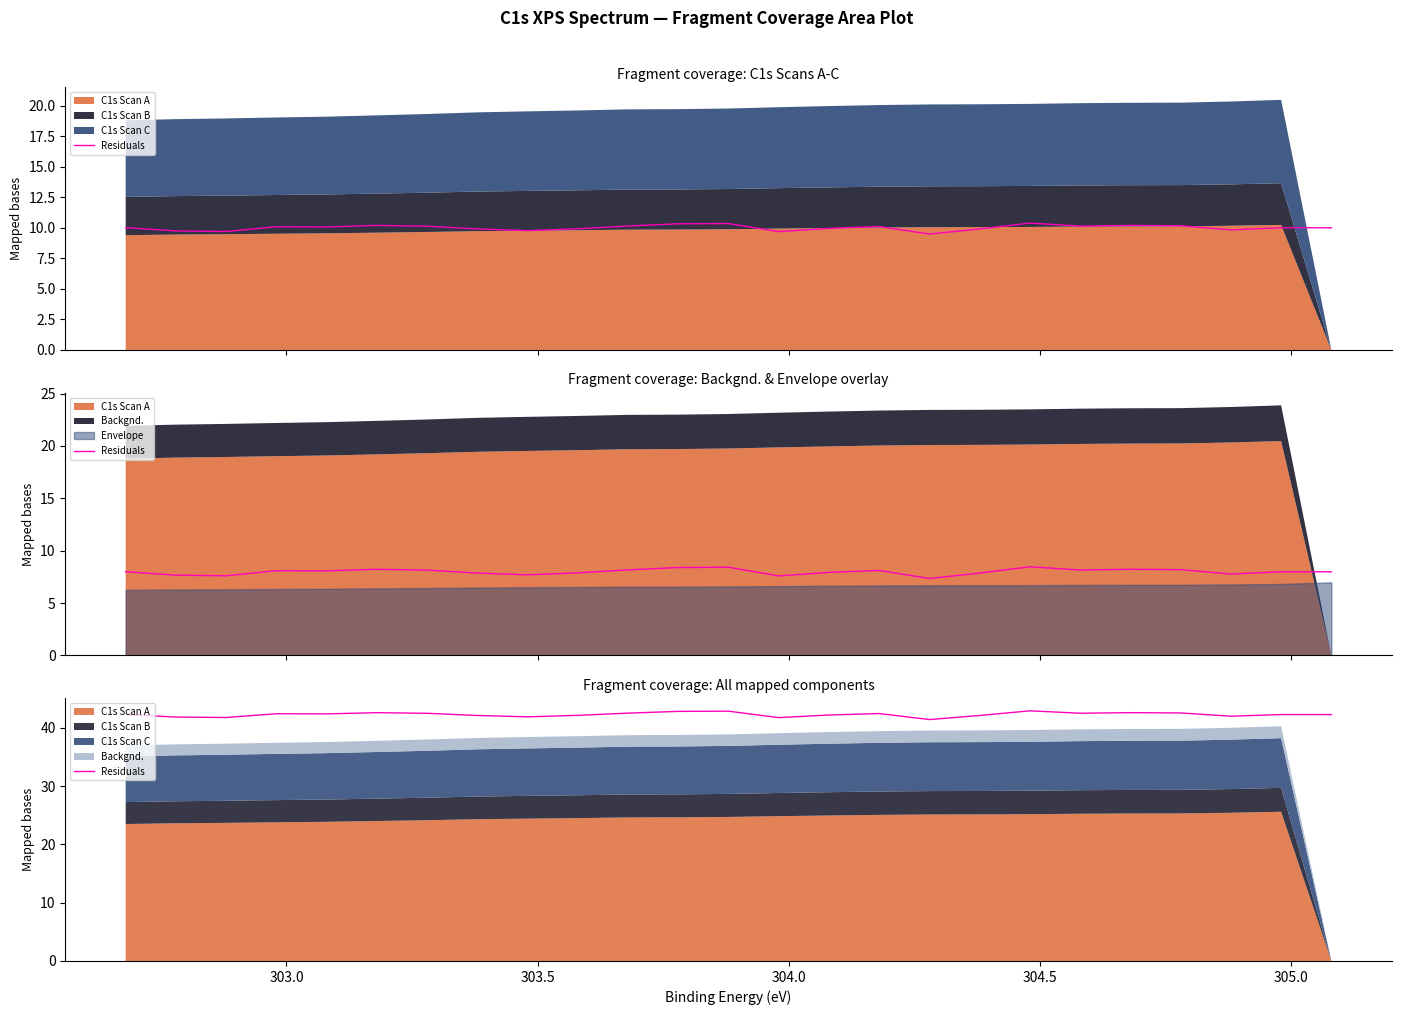

Does the chart display data point markers on the line(s)?

No